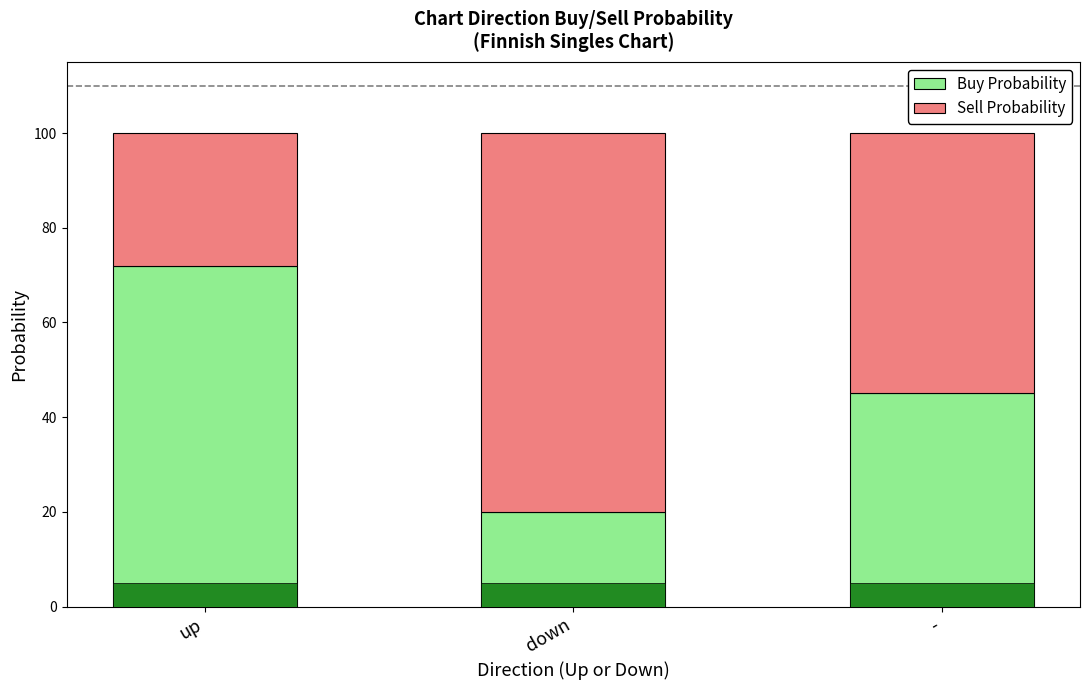

Where is Buy Probability nearest to the value 46?

-